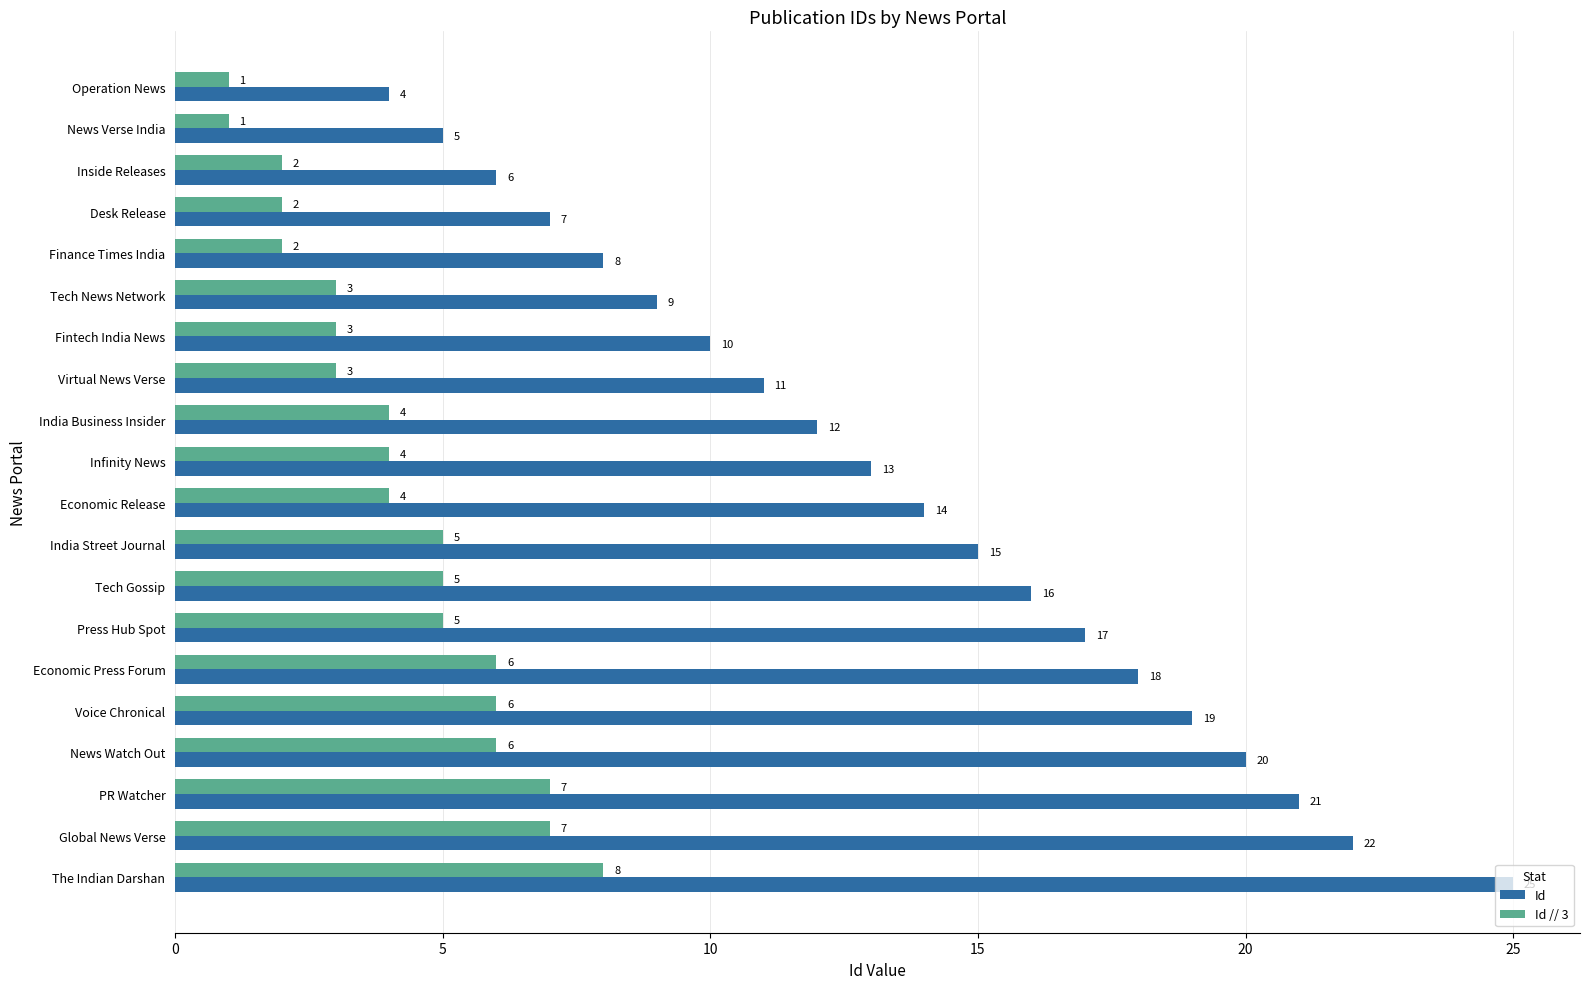

What is the minimum value shown in the chart?

1